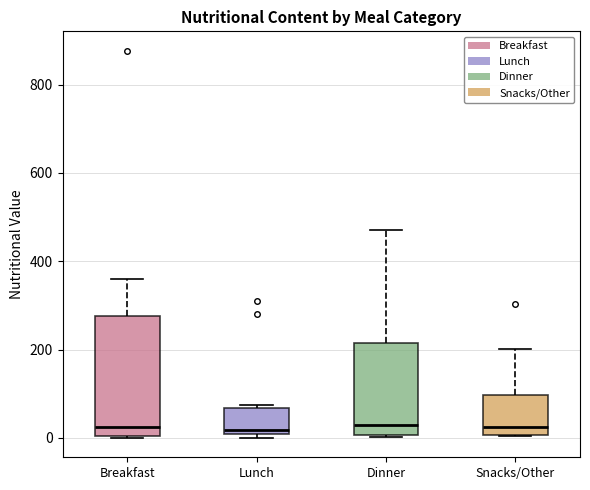

Reading left to right, read every box against the y-axis: the position of its median line, the range the box covers, and the ends of its whiskers. The values are not printed on the chart, so give them approximately, as read against the axis.

Breakfast: median 20, box 0 to 280, whiskers 0 to 360
Lunch: median 20, box 0 to 60, whiskers 0 (just below the box's lower edge) to 80
Dinner: median 20, box 0 to 220, whiskers 0 to 480
Snacks/Other: median 20, box 0 to 100, whiskers 0 to 200